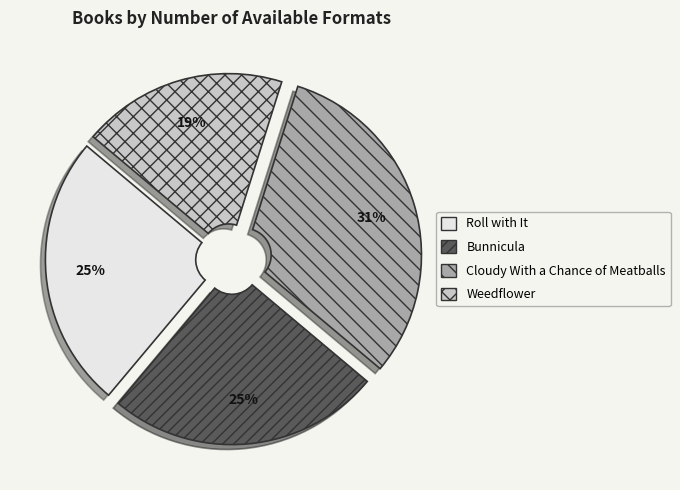

Does Cloudy With a Chance of Meatballs account for over 50% of the chart?

No